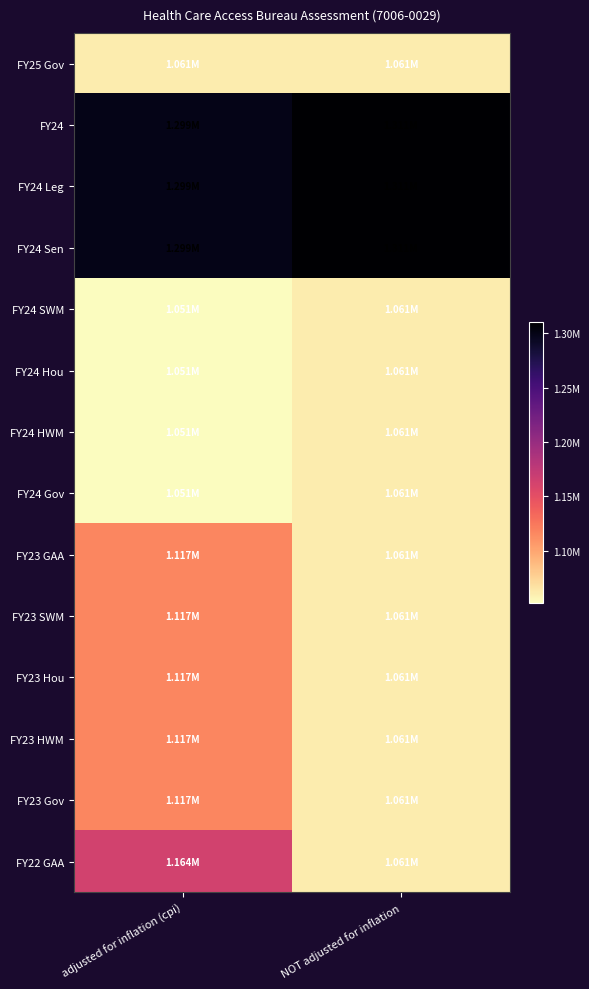

What is the minimum value shown in the chart?

1051498